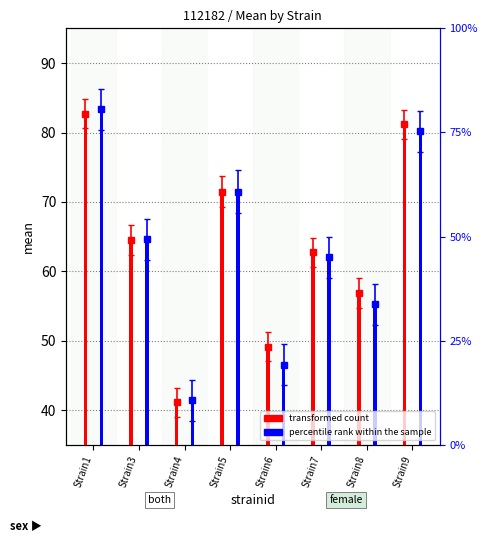

At which label does female (percentile rank) reach its peak?

Strain1